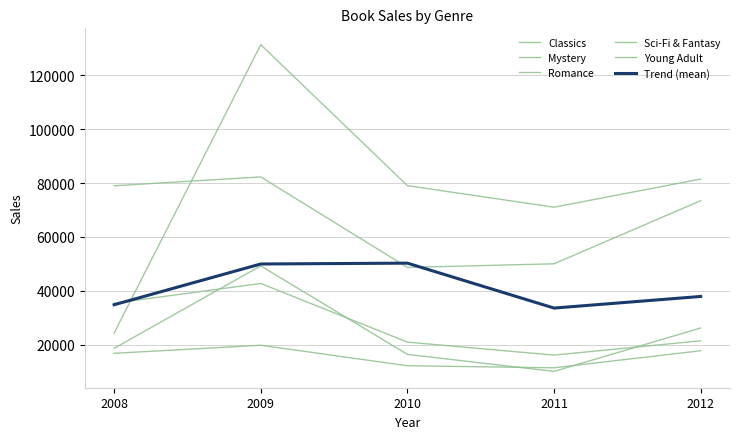

The value of Mystery at 2012 is 22472.6. True or false?

False